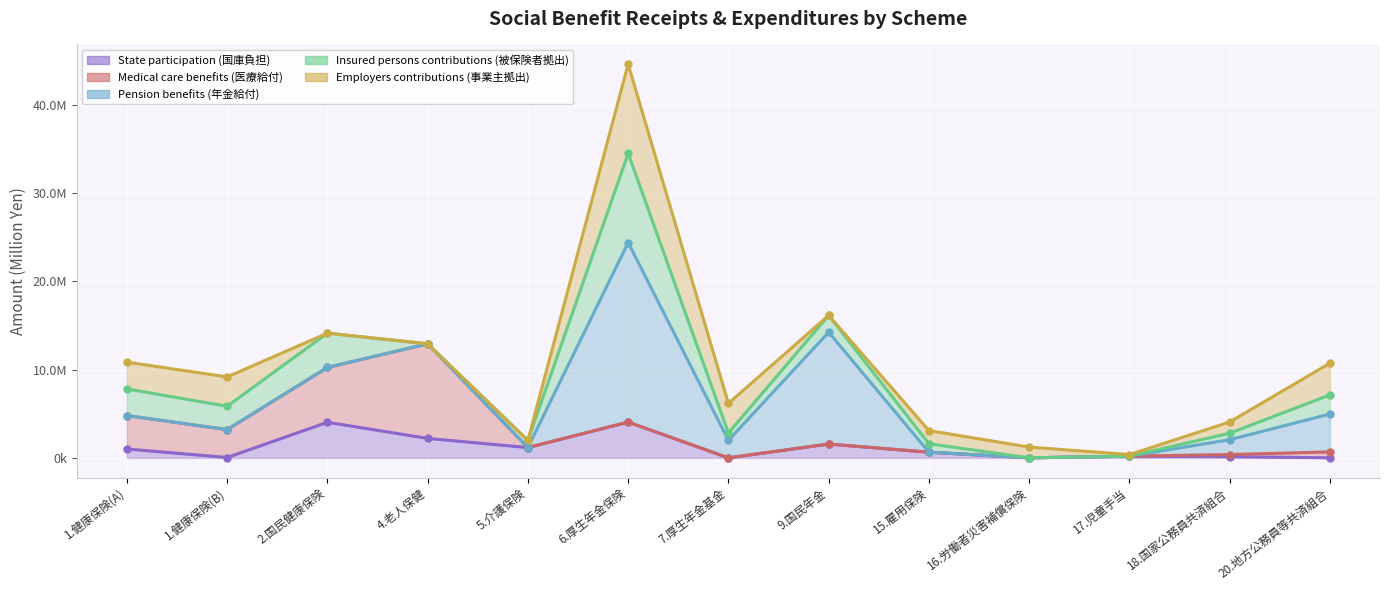

Rank the categories by Medical care benefits (医療給付) (line) value from lowest to highest.

7.厚生年金基金, 16.労働者災害補償保険, 17.児童手当, 18.国家公務員共済組合, 15.雇用保険, 20.地方公務員等共済組合, 5.介護保険, 9.国民年金, 1.健康保険(B), 6.厚生年金保険, 1.健康保険(A), 2.国民健康保険, 4.老人保健